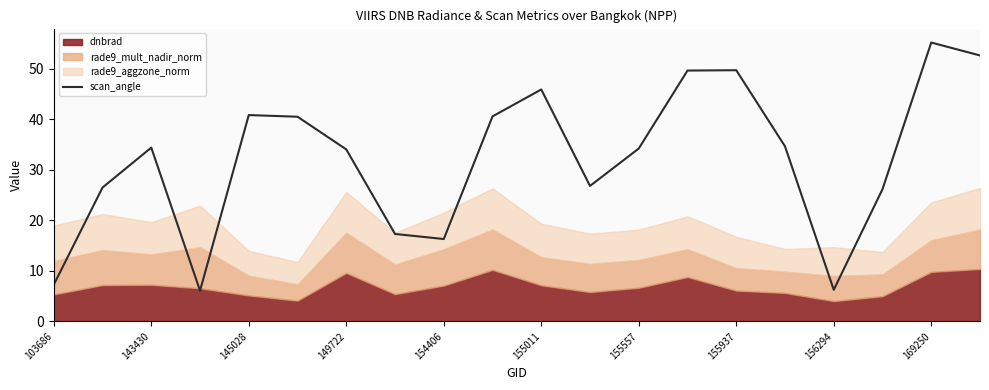

What is the maximum value for scan_angle?

55.2